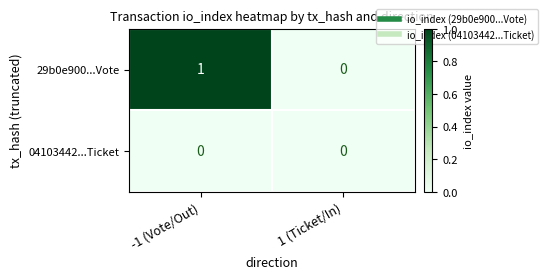

The value of 29b0e900...Vote at 1 (Ticket/In) is 0. True or false?

True